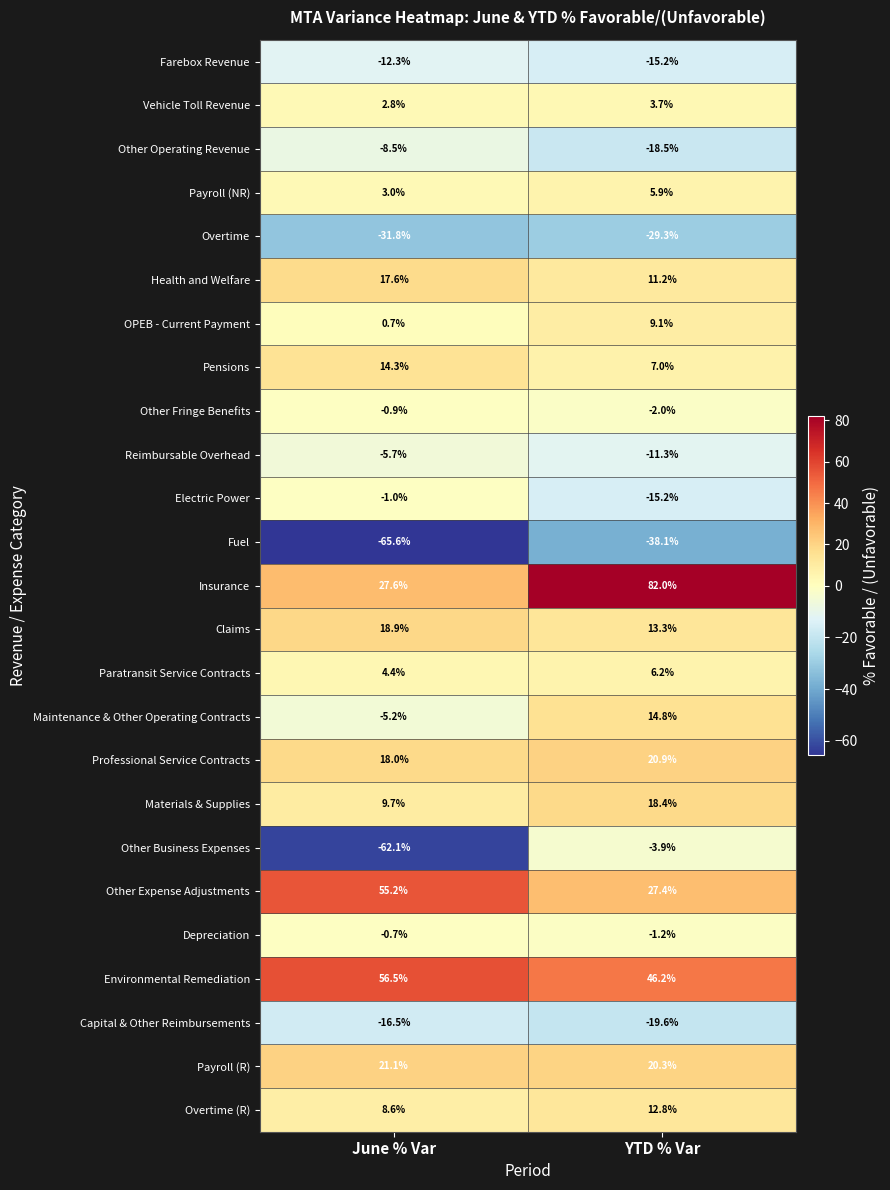

Between June % Var and YTD % Var, which series saw the biggest shift?

Other Business Expenses